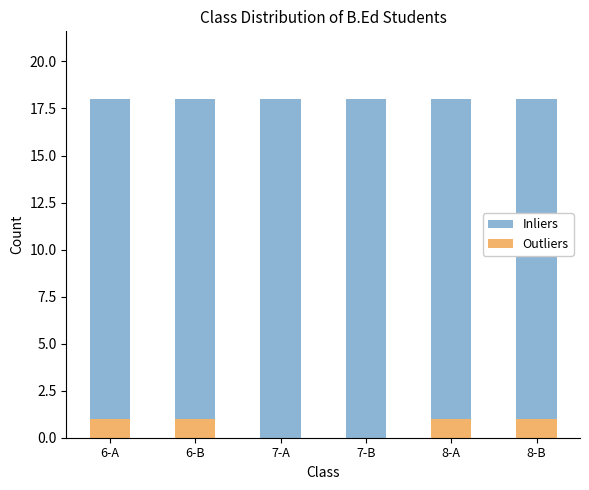

What is the sum of all Outliers values?

4